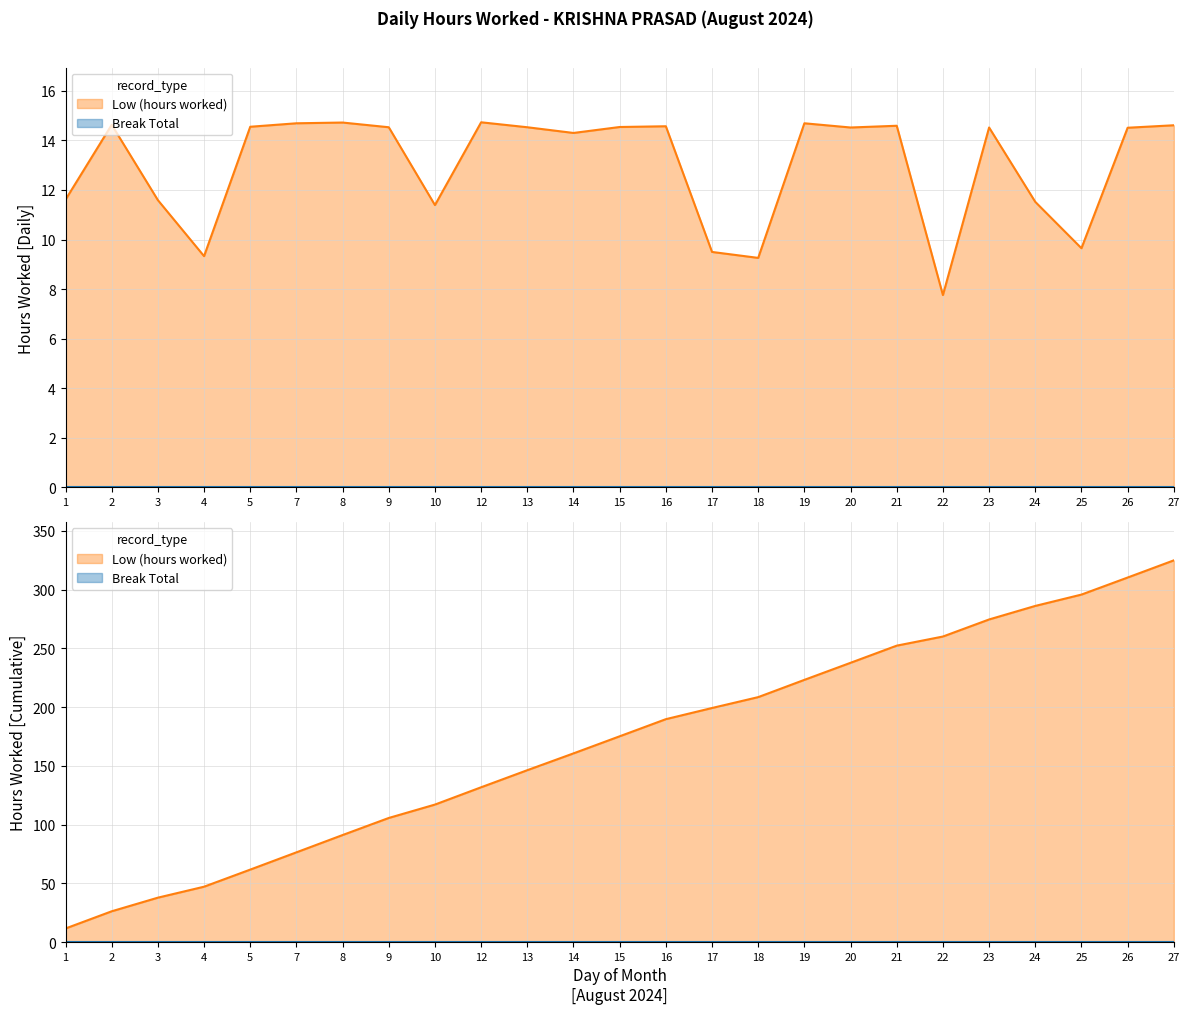

What is the value of the 7th point from the left?

14.7